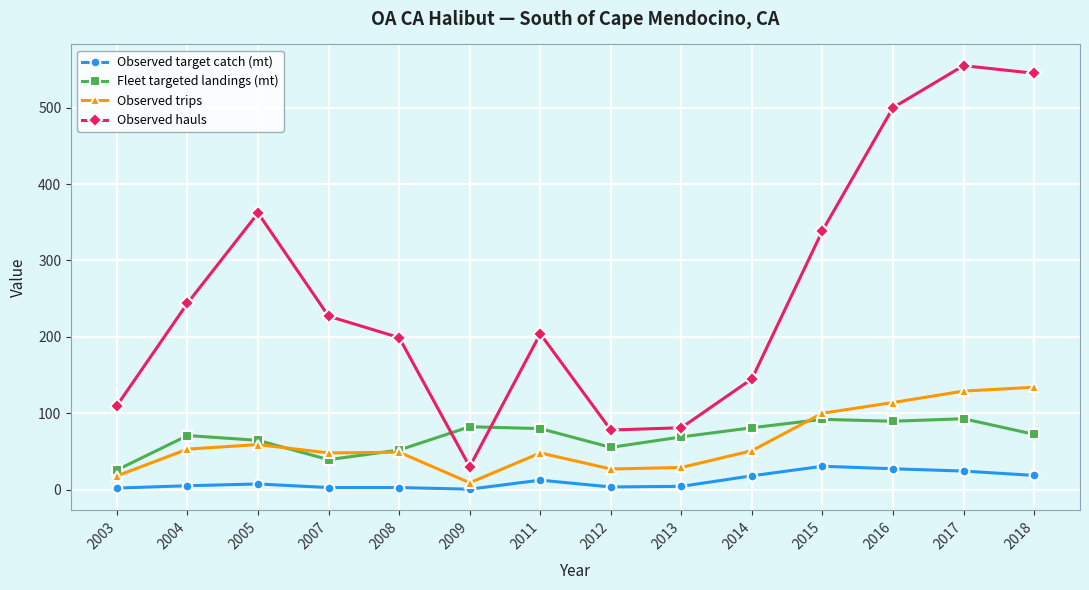

Which series changed the most between 2008 and 2012?

Observed hauls